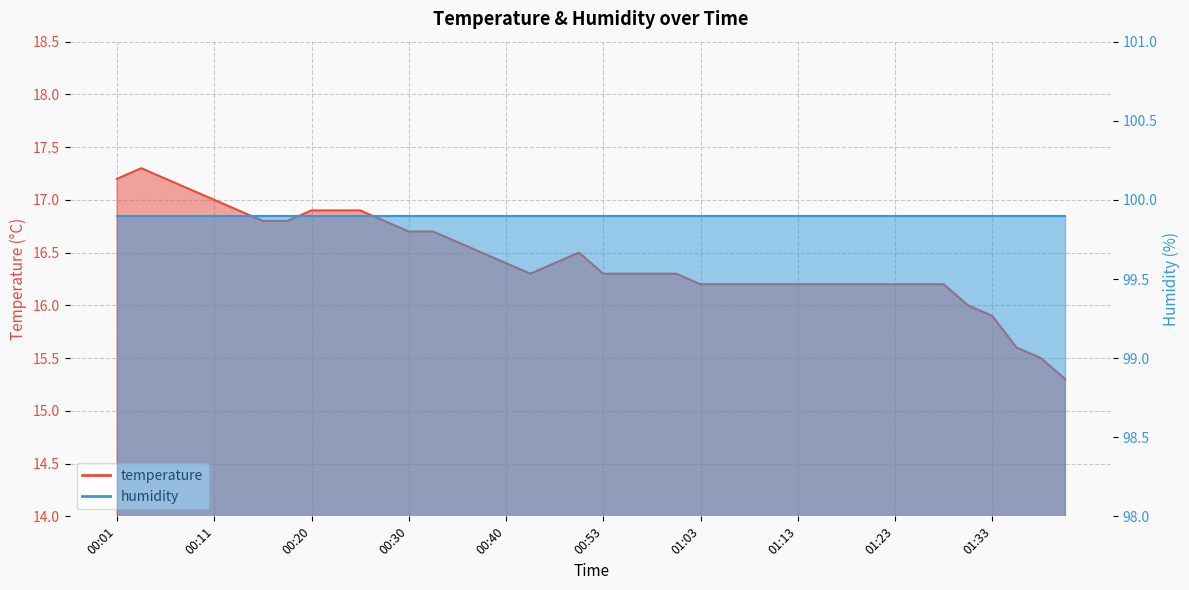

Read the value at 01:35.

15.6